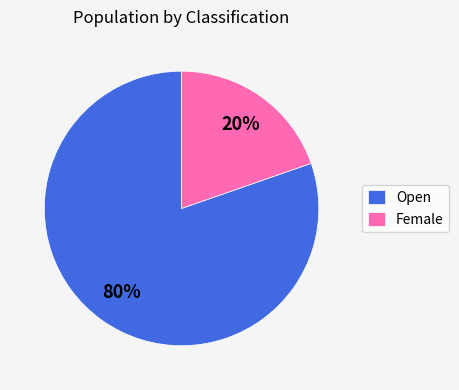

To the nearest percent, what is the average slice percentage?

50%